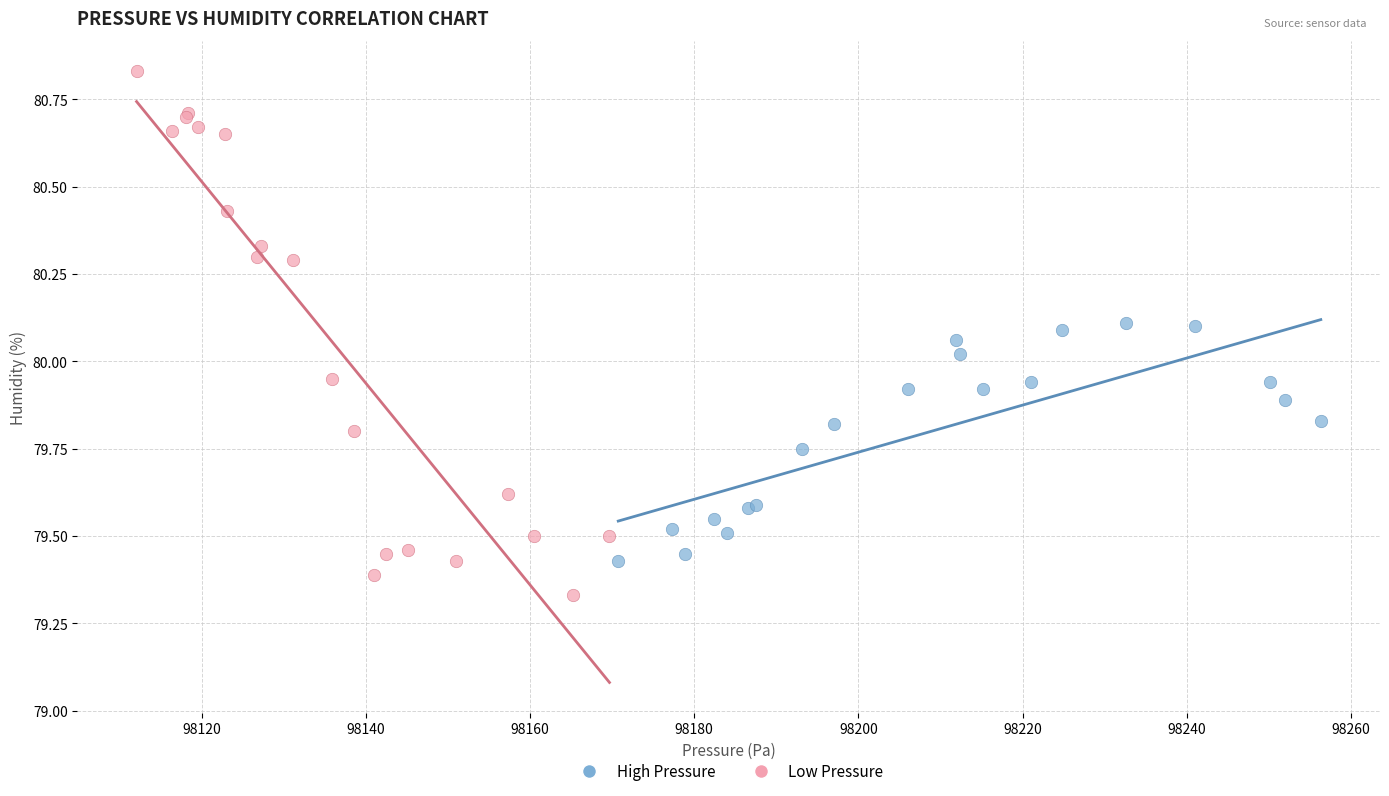

Which series contains the lowest Y value?

Low Pressure